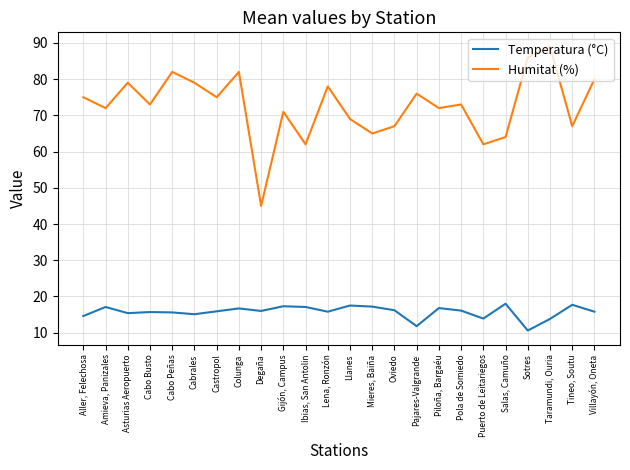

Is it true that Humitat (%) equals 20.0 at Villayón, Oneta?

False